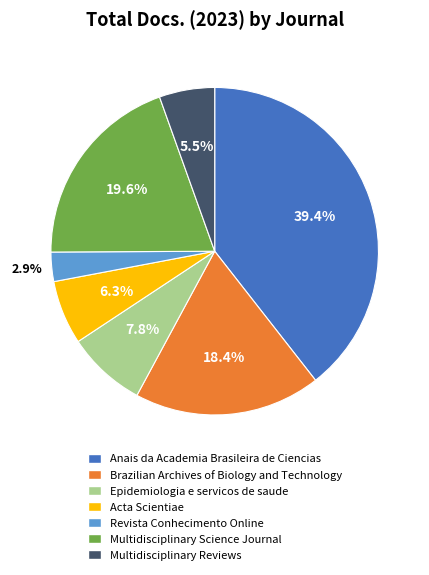

Between Revista Conhecimento Online and Anais da Academia Brasileira de Ciencias, which is larger?

Anais da Academia Brasileira de Ciencias